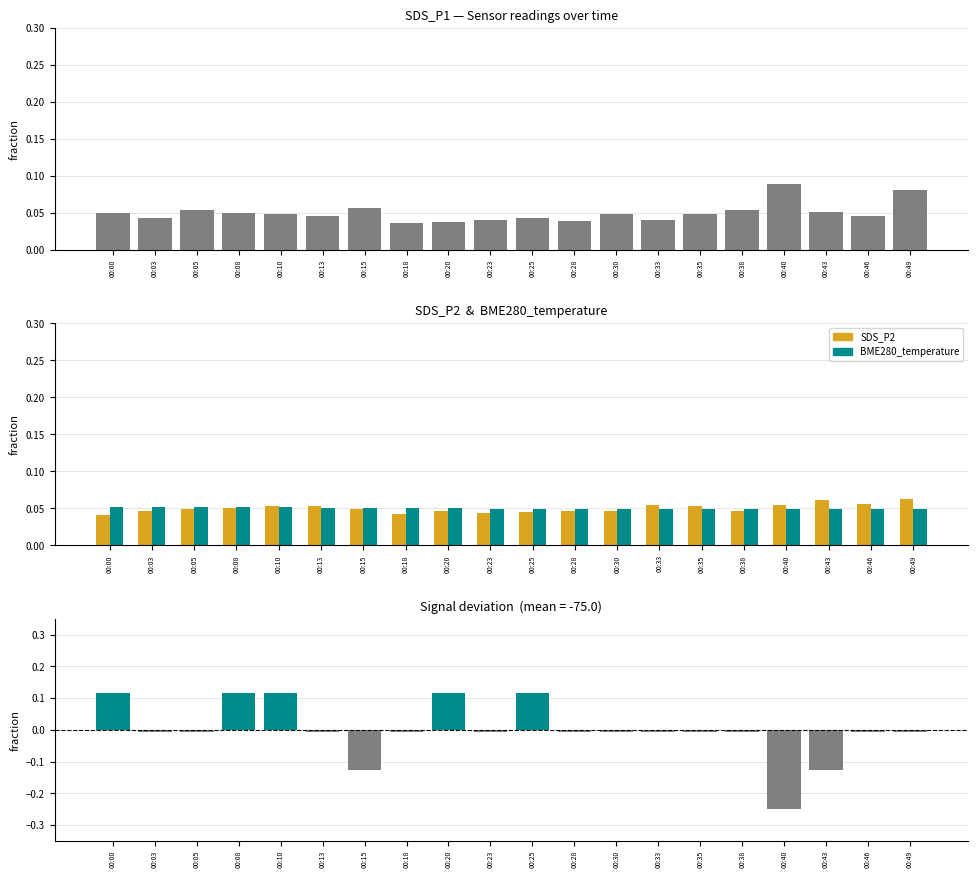

Is the value of SDS_P1 at 00:35 greater than the value of SDS_P2 at 00:33?

No